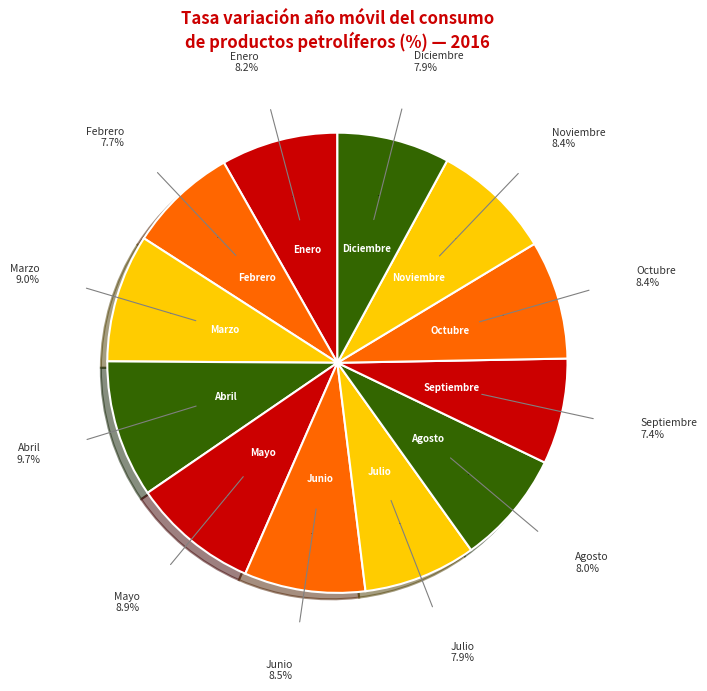

Is Junio the majority of the pie?

No